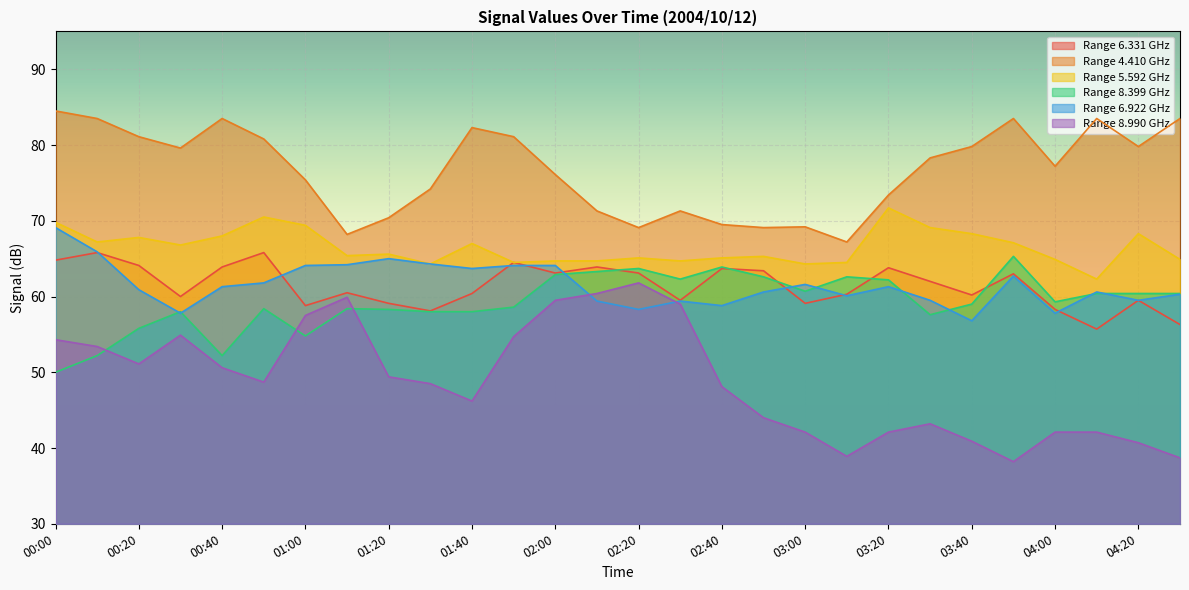

What is the value of the 5.592 point at the 26th from the left?

62.3